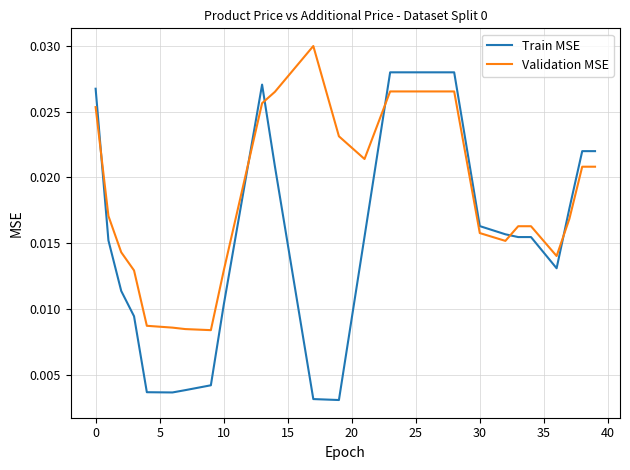

True or false: Train MSE has more than 0 points higher than both neighbors.

True